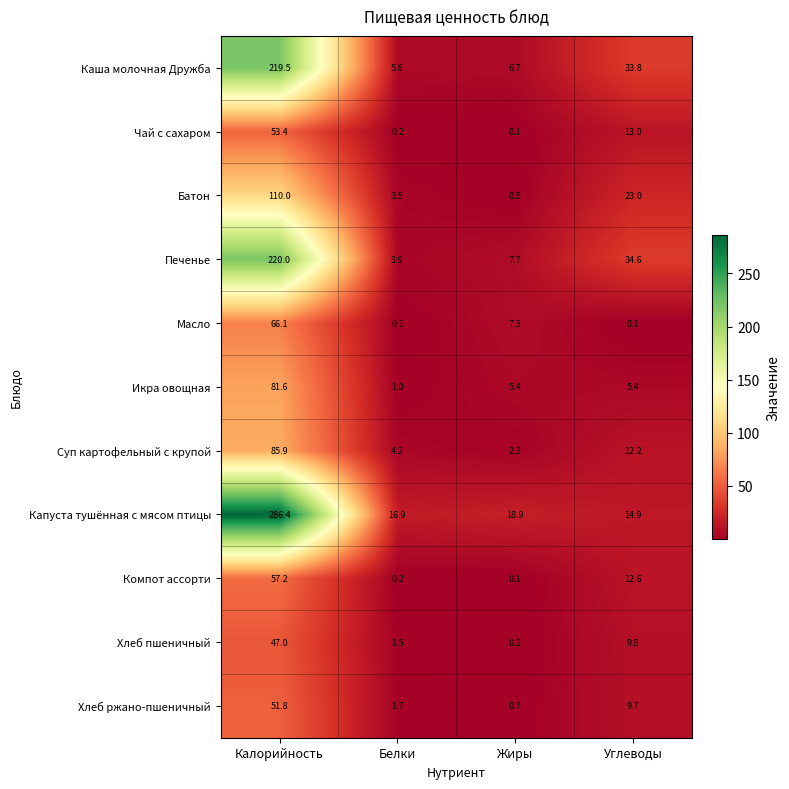

What is the average value of the Капуста тушённая с мясом птицы series?

84.3